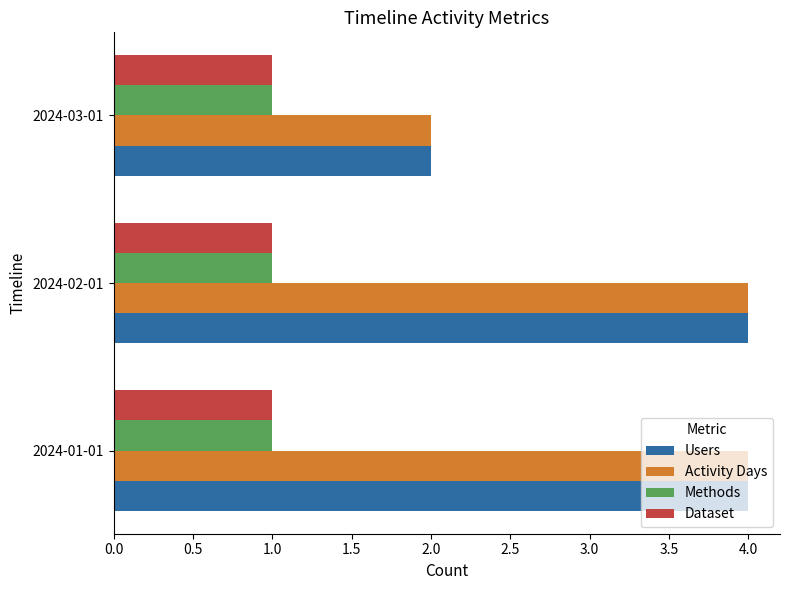

What is the sum of all Users values?

10